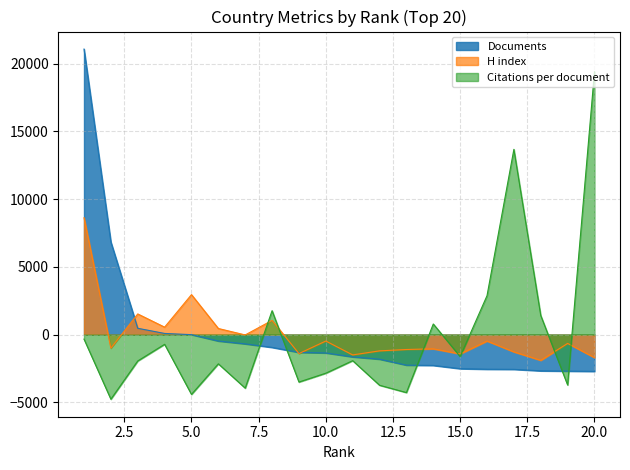

How many lines are shown in the chart?

3